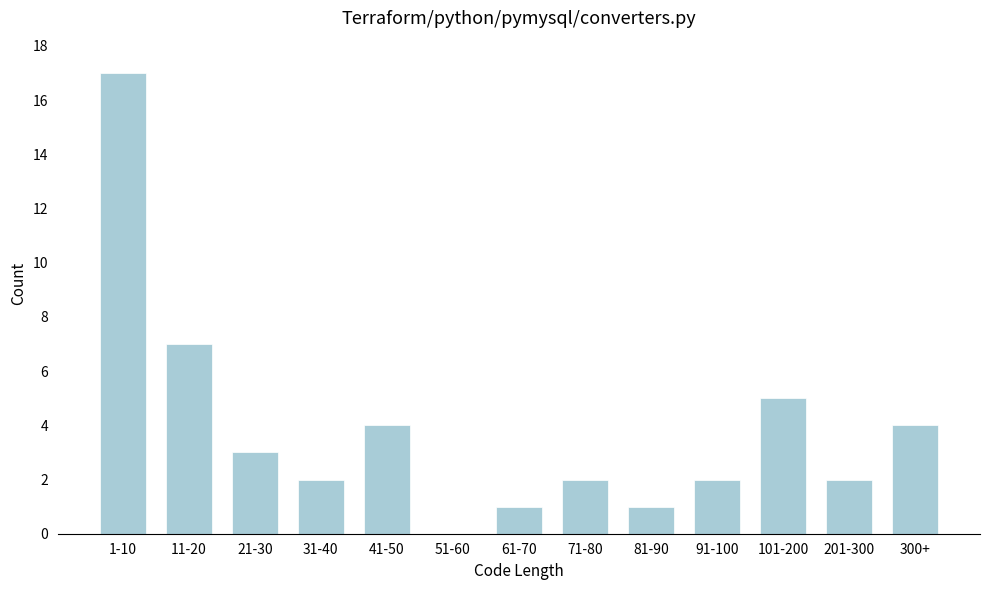

Reading left to right, extract all data points from this chart.

1-10=17	11-20=7	21-30=3	31-40=2	41-50=4	51-60=0	61-70=1	71-80=2	81-90=1	91-100=2	101-200=5	201-300=2	300+=4